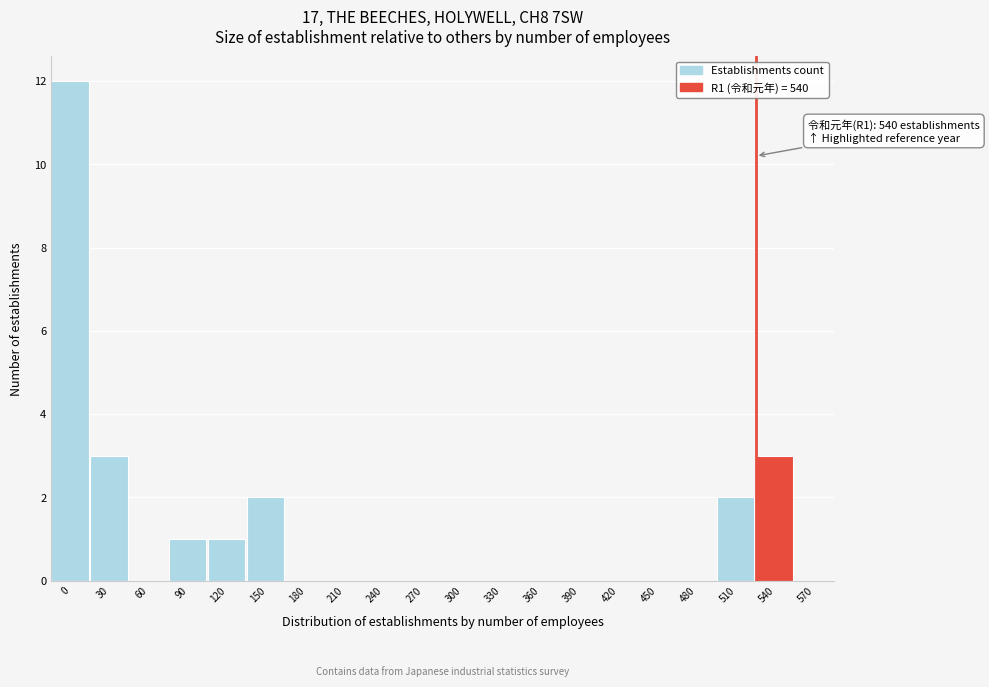

Reading right to left, list all the values displayed in this chart.

570=0	540=3	510=2	480=0	450=0	420=0	390=0	360=0	330=0	300=0	270=0	240=0	210=0	180=0	150=2	120=1	90=1	60=0	30=3	0=12